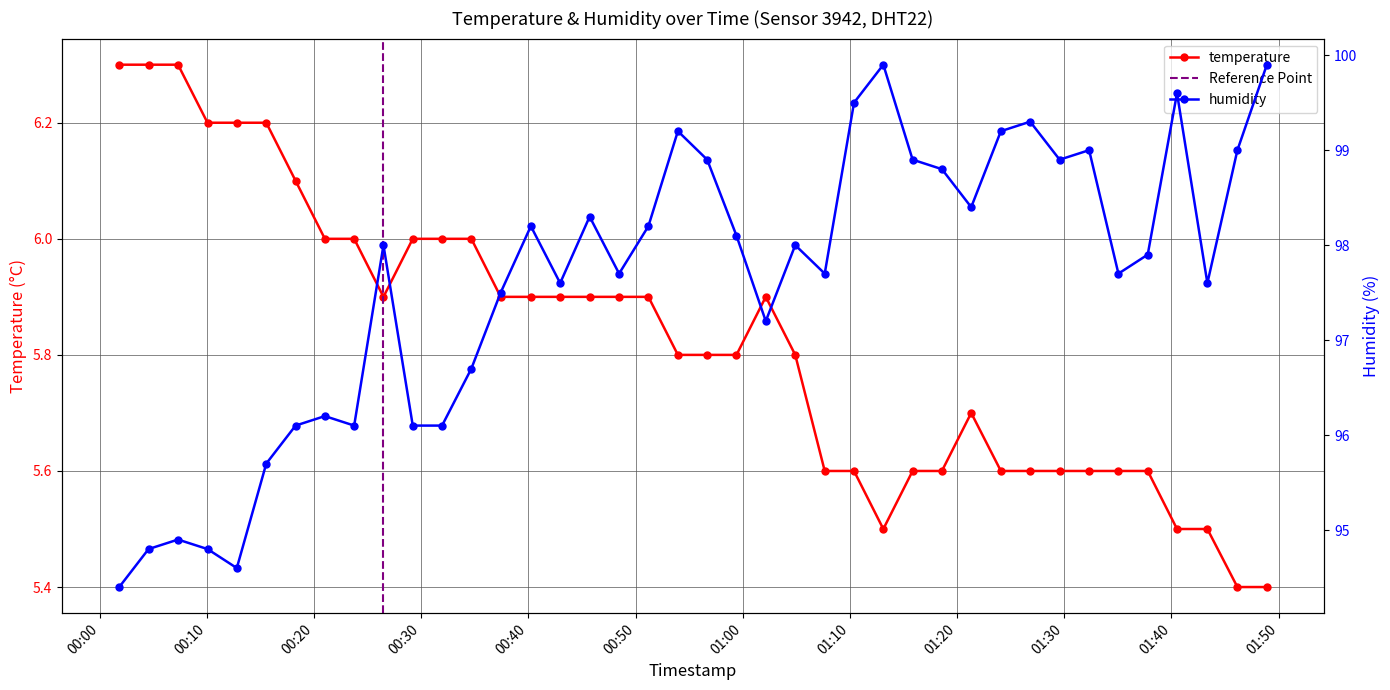

What is the total value across all series at 2023-02-21T00:48:28?

103.6